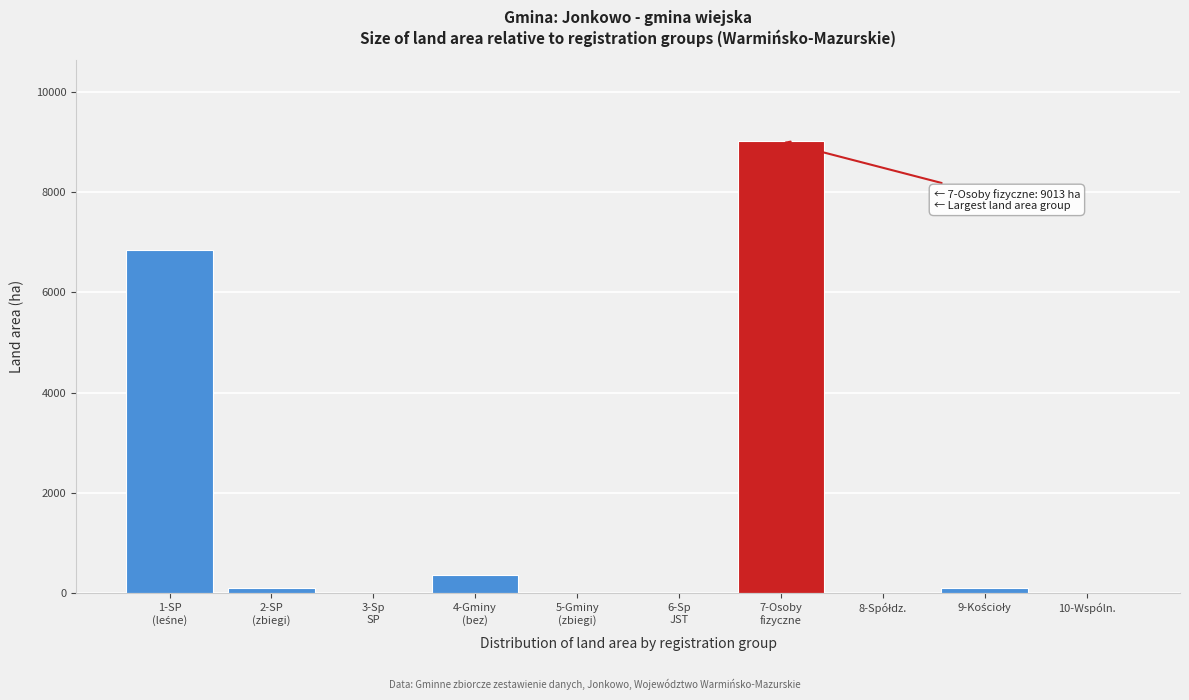

What is the greatest value displayed?

9013